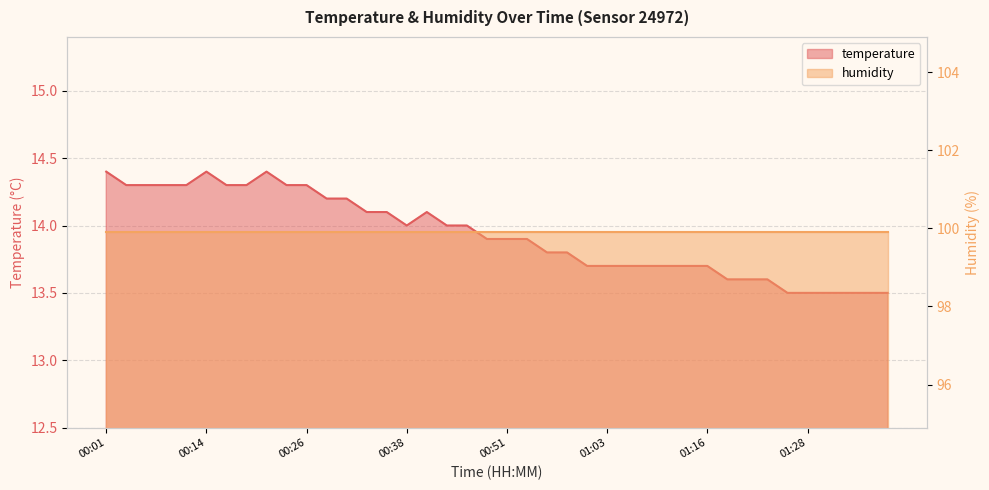

What is the maximum value shown in the chart?

14.4